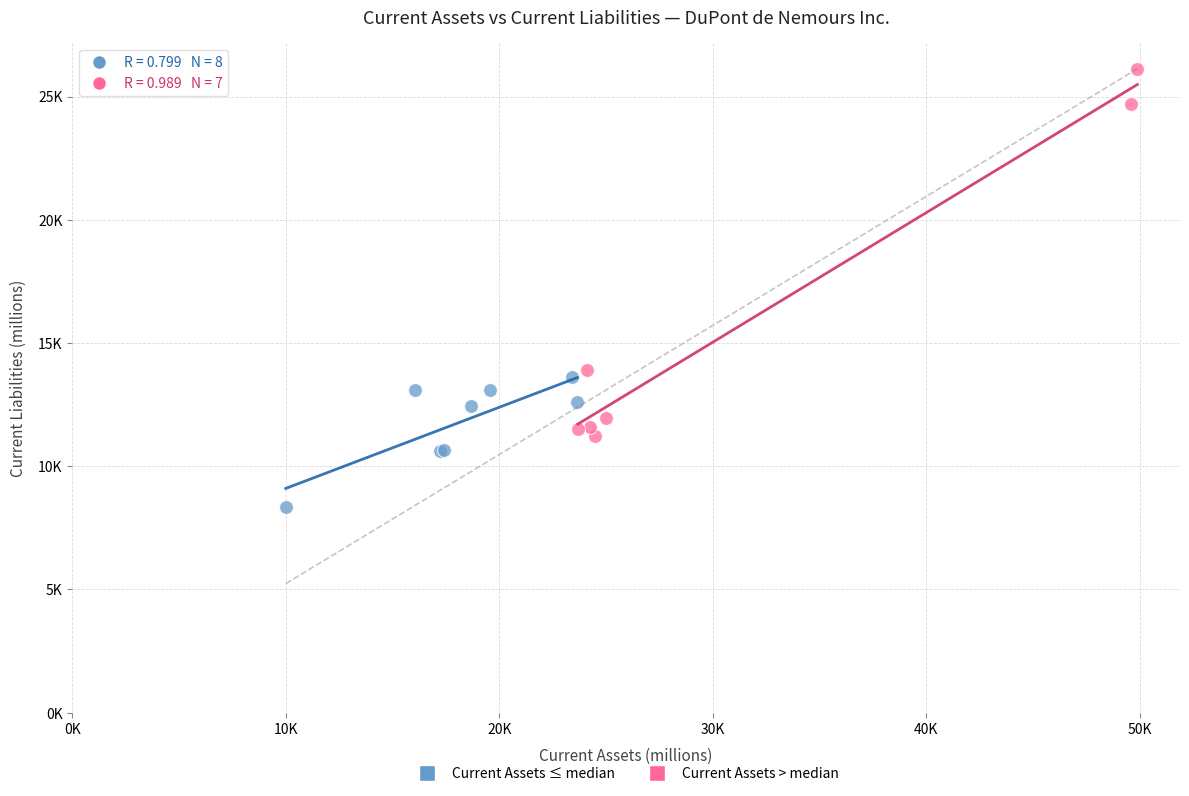

Which series reaches the maximum Y coordinate?

Current Assets > median